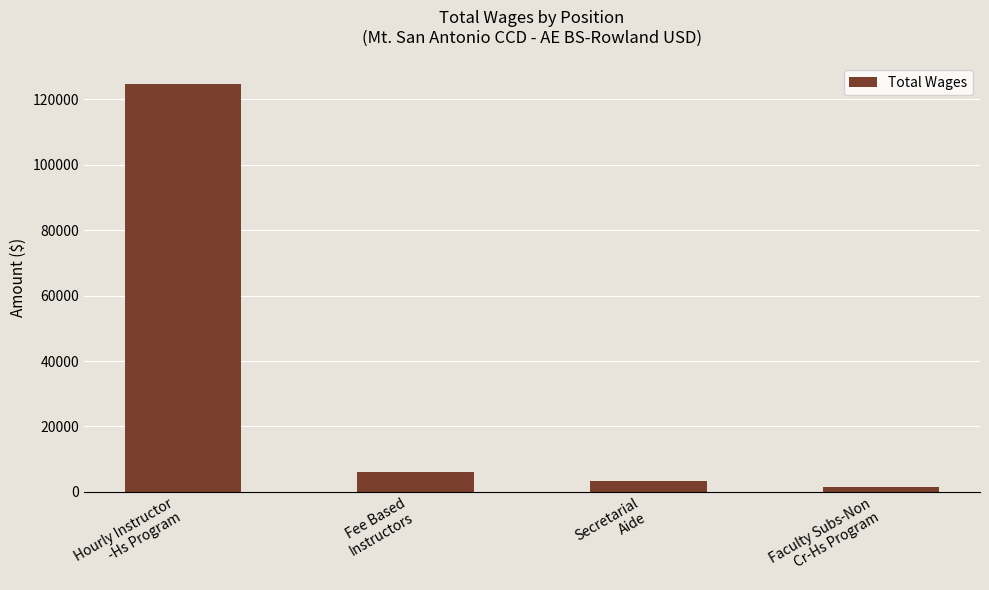

What position from the right is Secretarial
Aide?

2